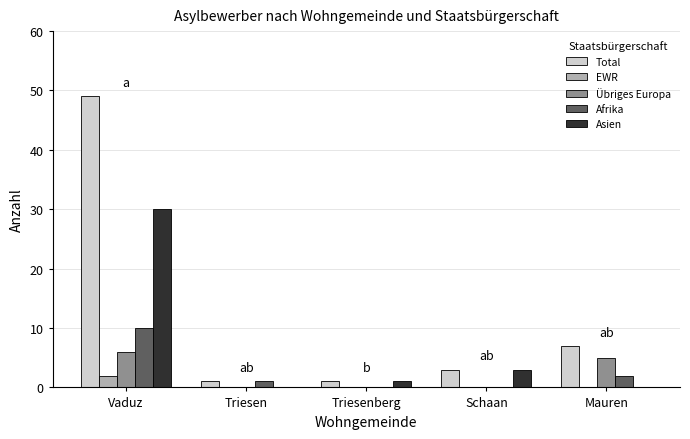

At which label does Afrika first exceed 1?

Vaduz